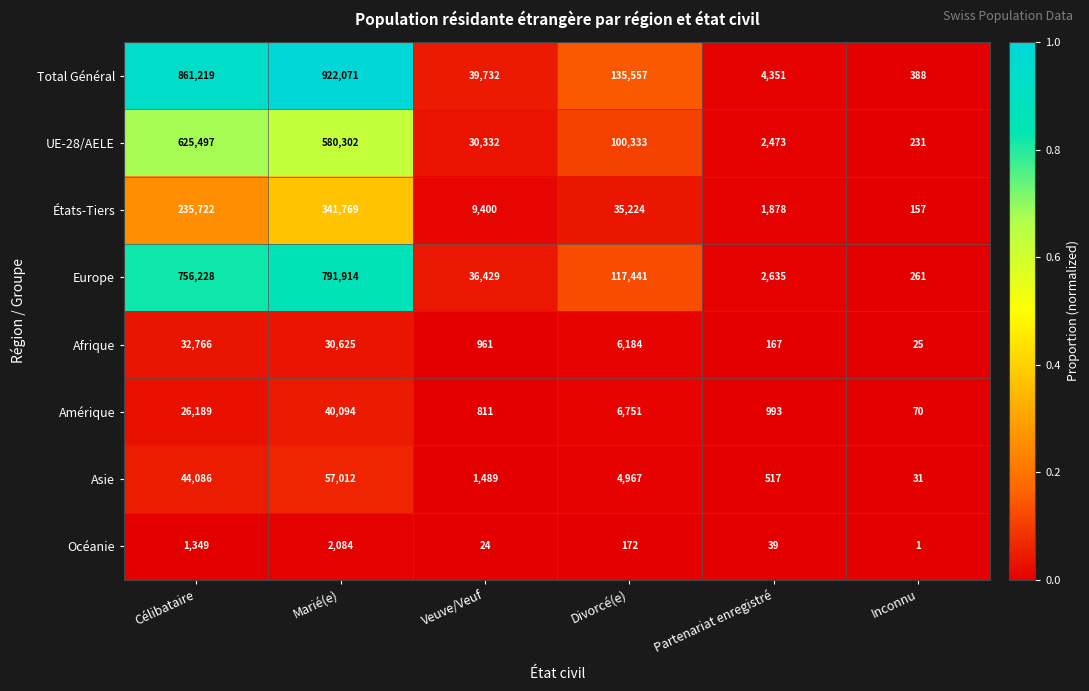

Rank the series by their maximum value, from lowest to highest.

Océanie, Afrique, Amérique, Asie, États-Tiers, UE-28/AELE, Europe, Total Général